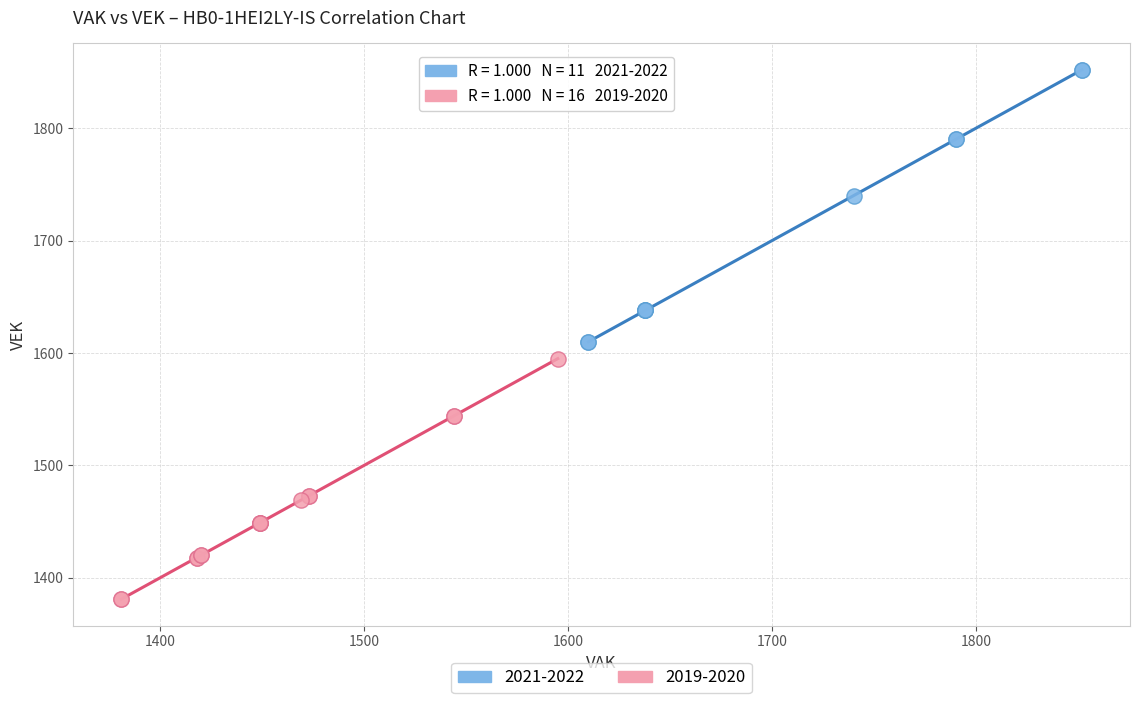

Which series contains the lowest Y value?

2019-2020